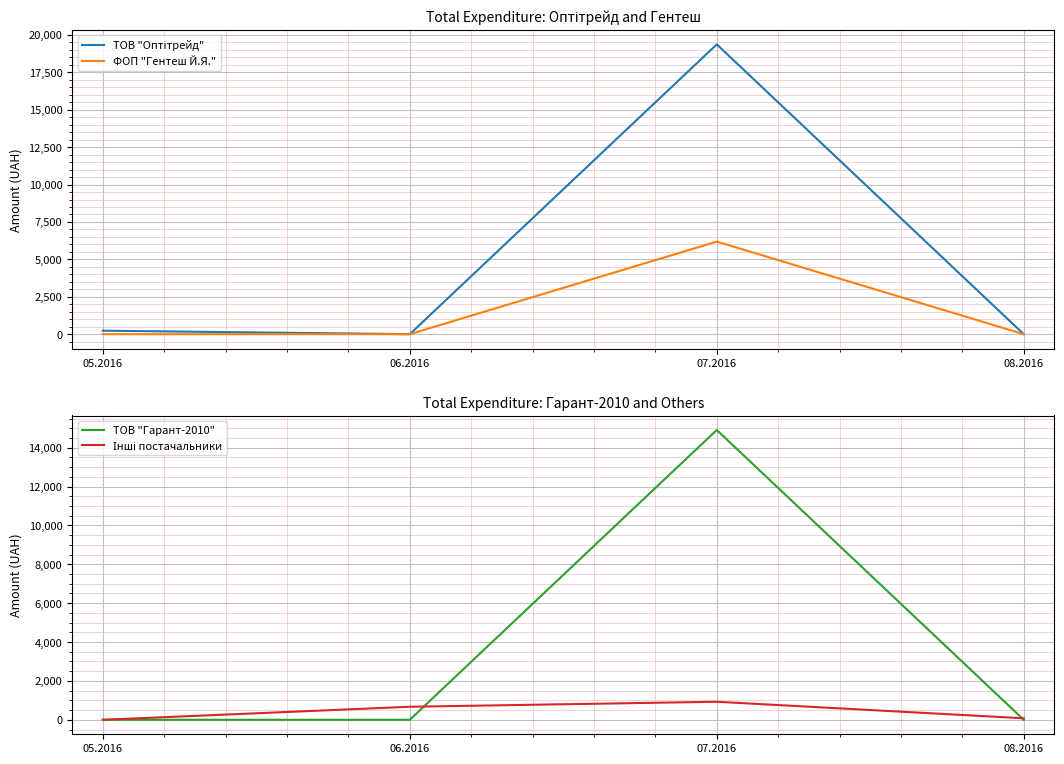

Rank the series by their maximum value, from highest to lowest.

ТОВ "Оптітрейд", ТОВ "Гарант-2010", ФОП "Гентеш Й.Я.", Інші постачальники